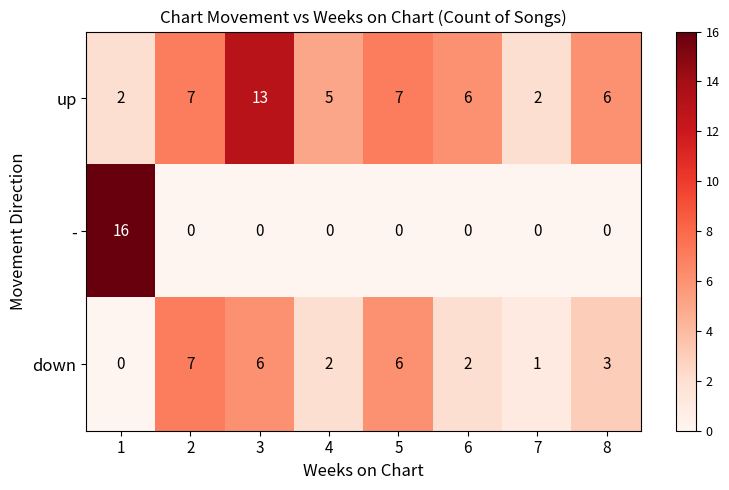

Which series has the largest total across all categories?

up